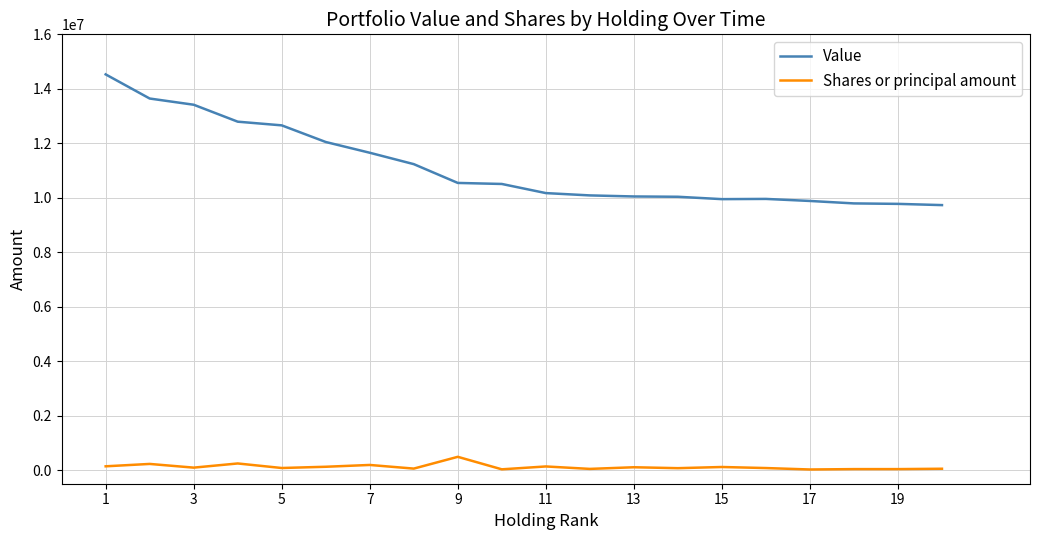

Is this an area chart (filled region under the line)?

No